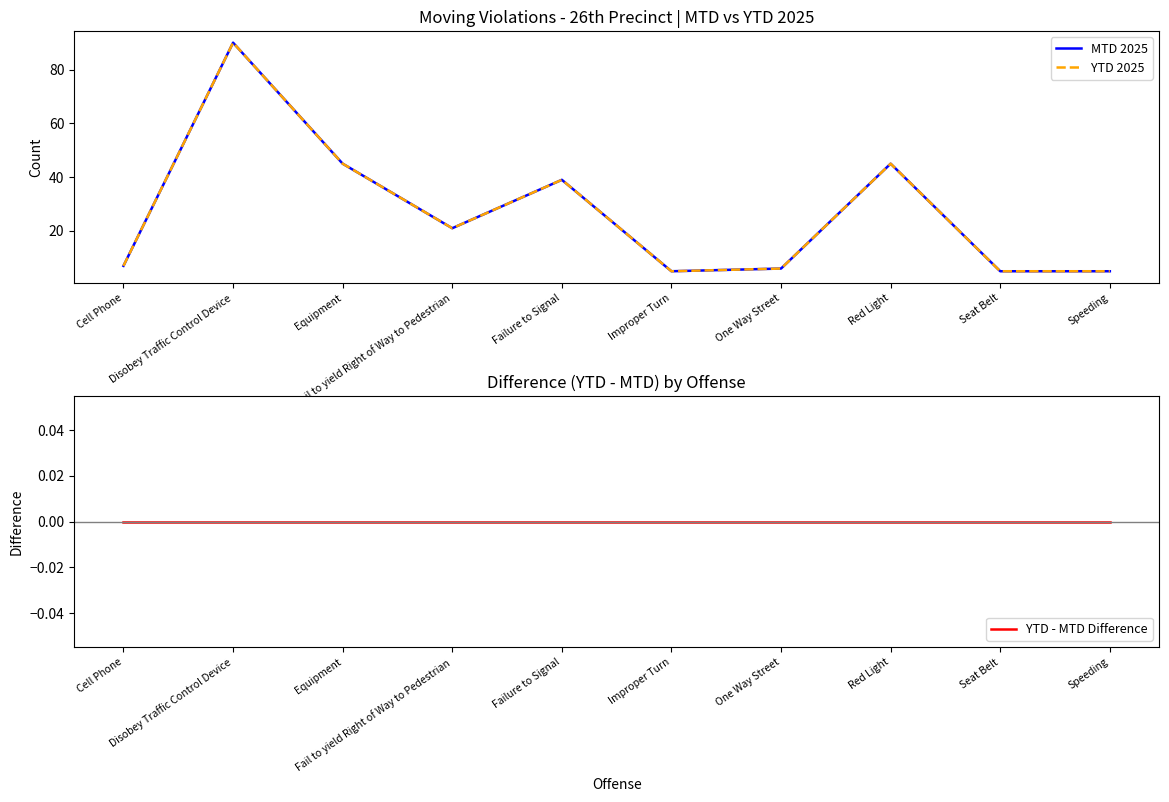

At how many categories does at least one series exceed 70?

1